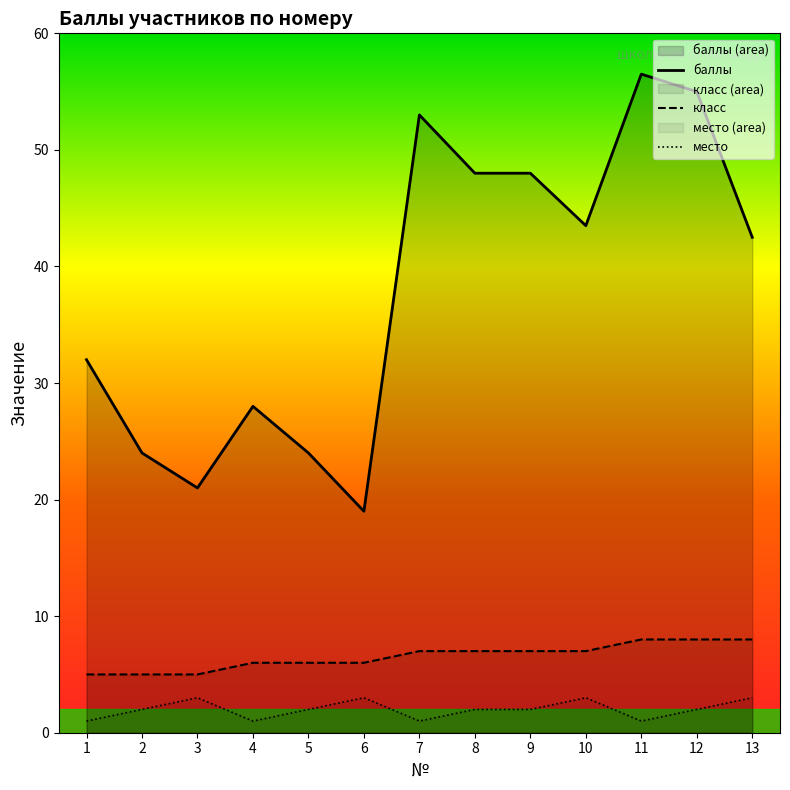

Which series has the widest spread of values?

баллы